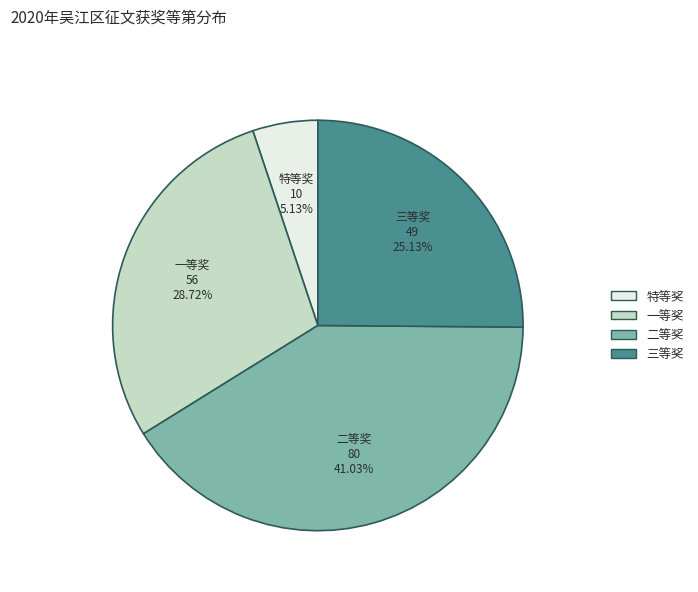

True or false: 特等奖 accounts for 5% of the total.

True